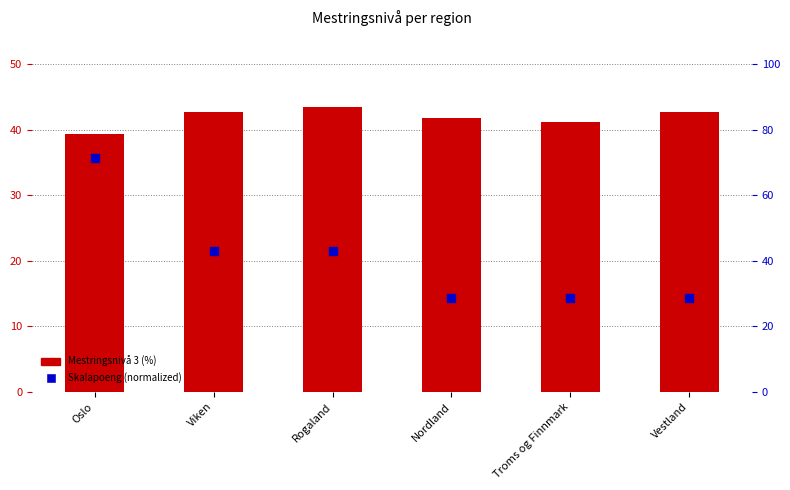

Which series reaches the minimum Y coordinate?

Skalapoeng (normalized)